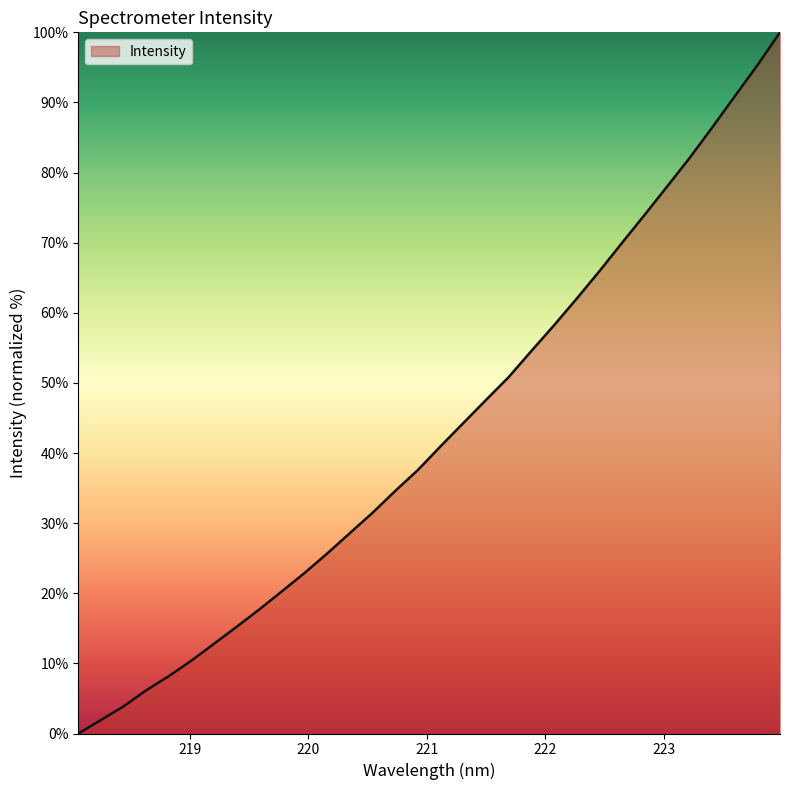

What is the maximum value shown in the chart?

100.0